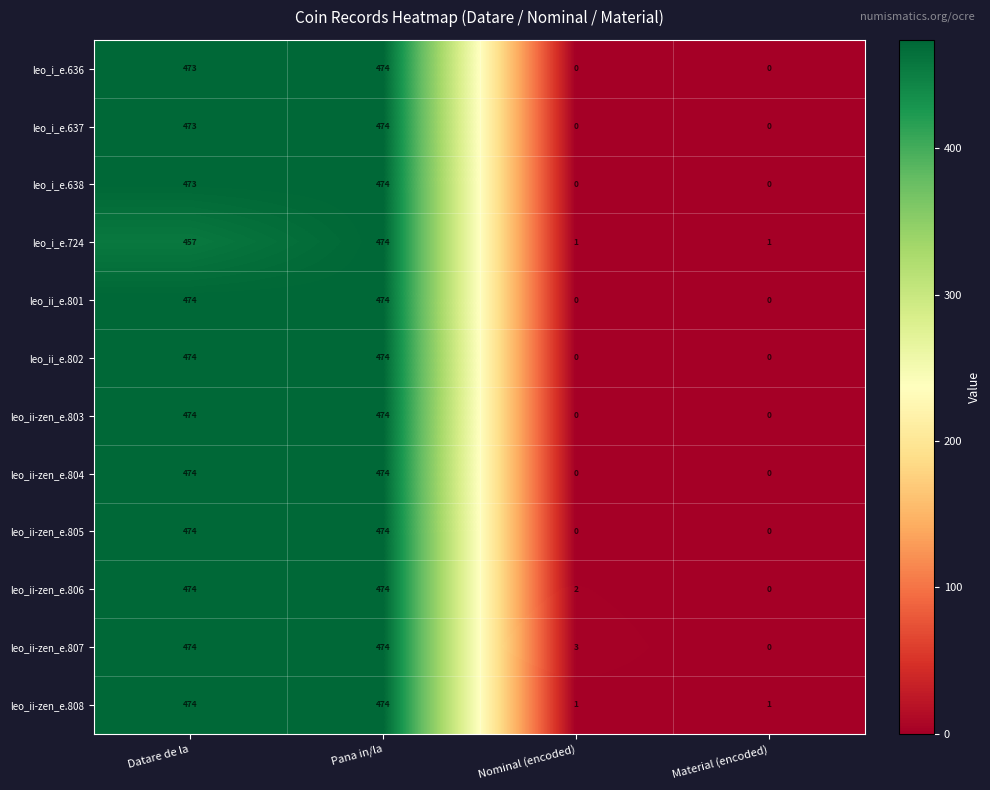

The value of leo_ii_e.802 at Datare de la is 822. True or false?

False